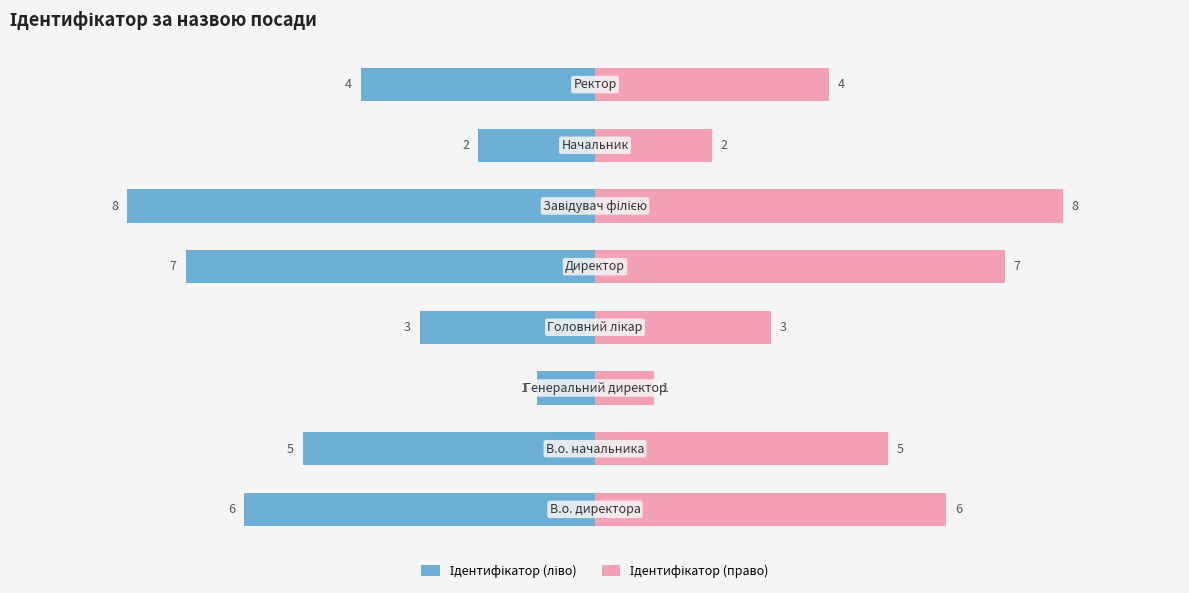

What is the average value of the Ідентифікатор (право) series?

4